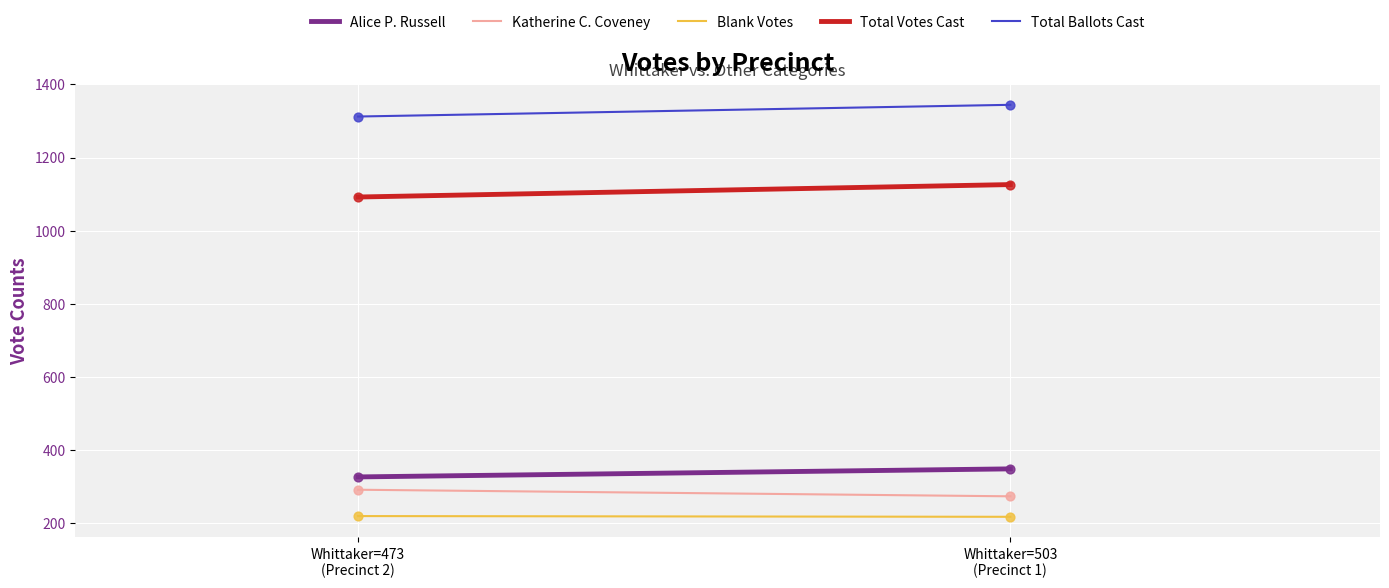

Which series has the largest Y range (max minus min)?

Total Votes Cast